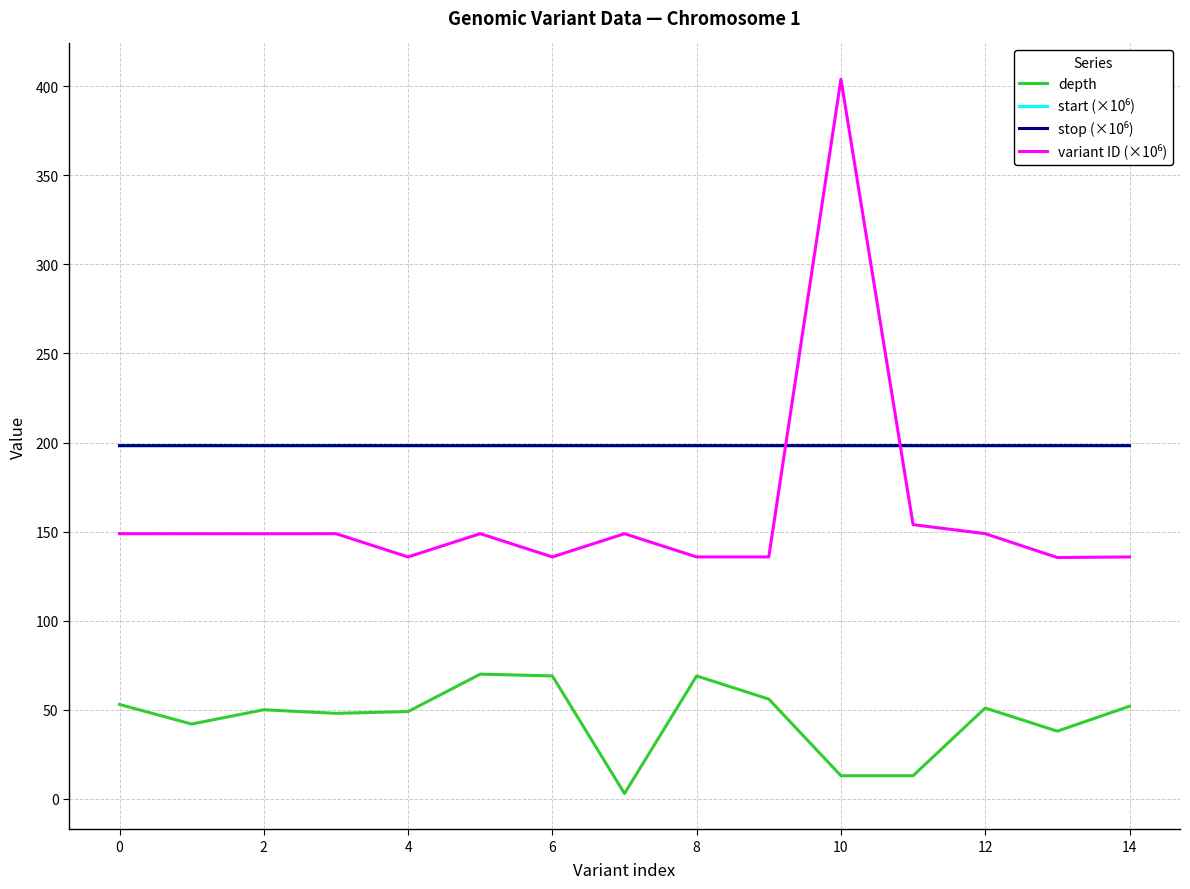

What is the greatest value displayed?

403.9